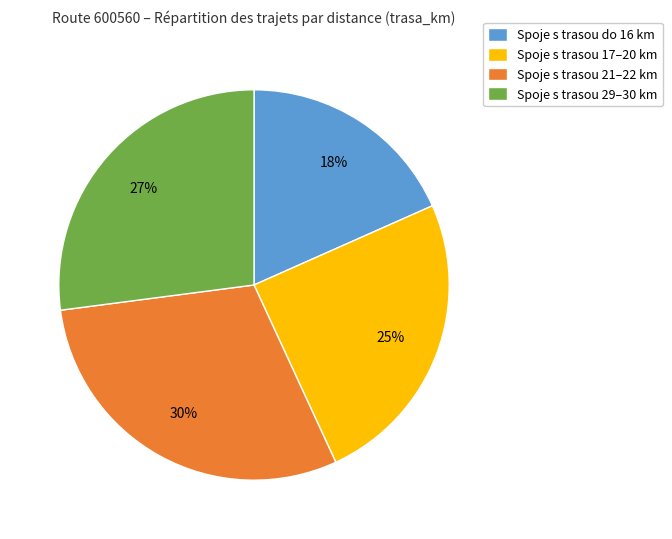

Which slice is the smallest?

Spoje s trasou do 16 km